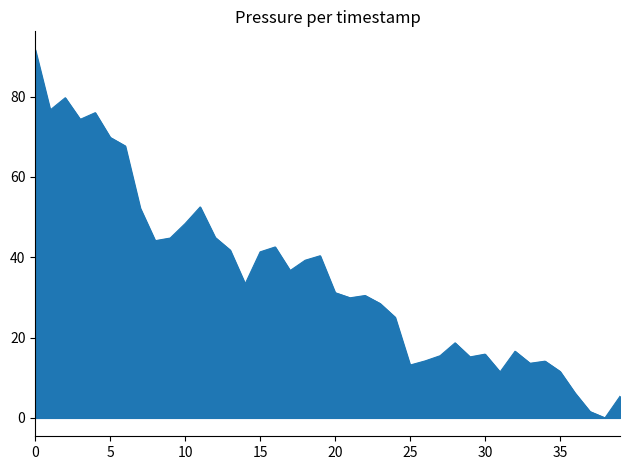

What is the maximum value shown in the chart?

91.7